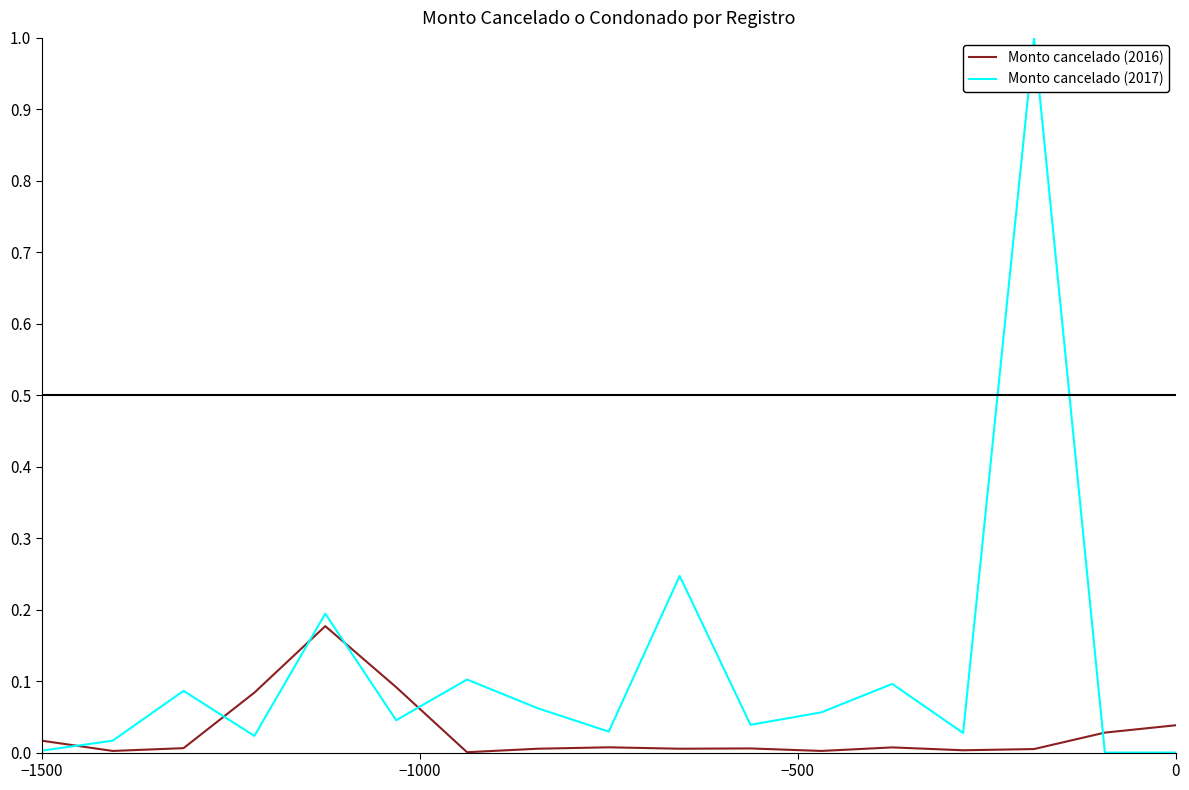

List the series in order of their overall mean, lowest first.

Monto cancelado (2016), Monto cancelado (2017)